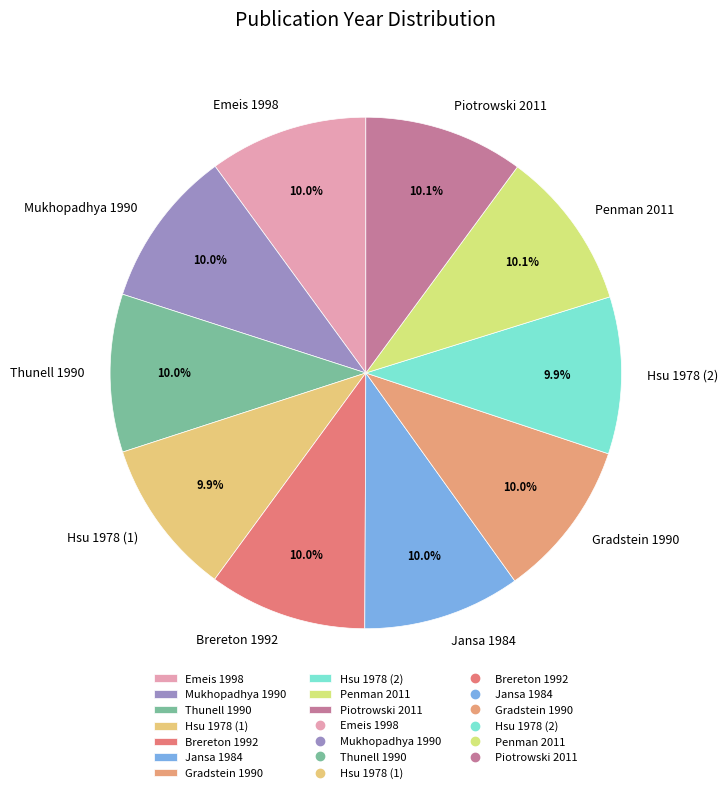

What is the ratio of the value at Brereton 1992 to the value at Jansa 1984?

1.0